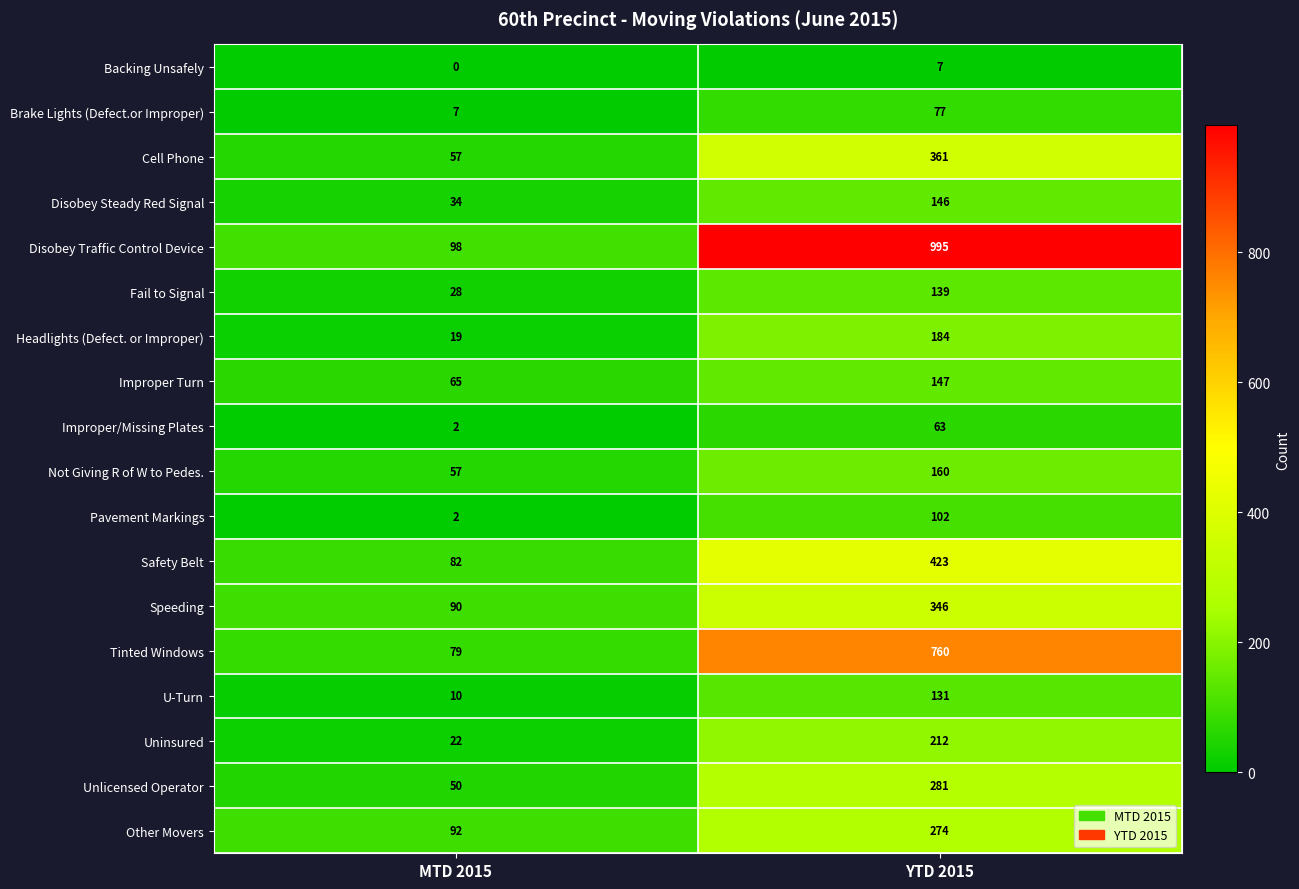

Is it true that Safety Belt equals 31 at MTD 2015?

False